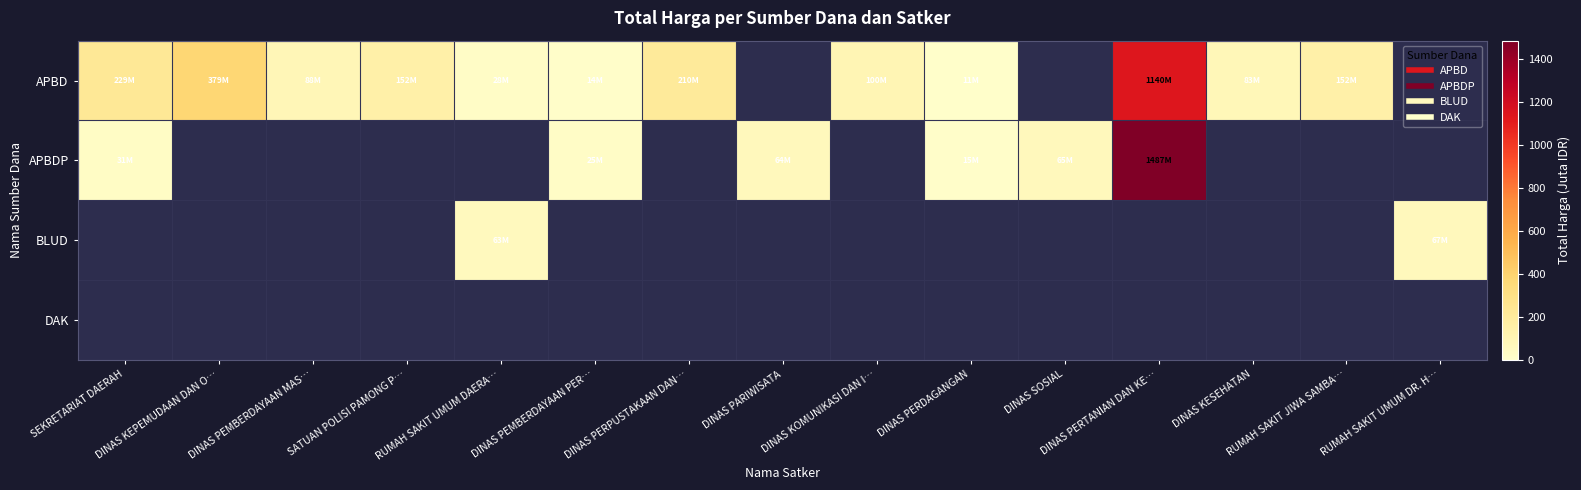

Reading right to left, what are all the values shown in this chart?

APBD: RUMAH SAKIT UMUM DR. H…=0.0	RUMAH SAKIT JIWA SAMBA…=152.3	DINAS KESEHATAN=83.1	DINAS PERTANIAN DAN KE…=1139.6	DINAS SOSIAL=0.0	DINAS PERDAGANGAN=11.1	DINAS KOMUNIKASI DAN I…=100.0	DINAS PARIWISATA=0.0	DINAS PERPUSTAKAAN DAN…=210.1	DINAS PEMBERDAYAAN PER…=14.4	RUMAH SAKIT UMUM DAERA…=27.8	SATUAN POLISI PAMONG P…=152.5	DINAS PEMBERDAYAAN MAS…=87.9	DINAS KEPEMUDAAN DAN O…=379.1	SEKRETARIAT DAERAH=228.8
APBDP: RUMAH SAKIT UMUM DR. H…=0.0	RUMAH SAKIT JIWA SAMBA…=0.0	DINAS KESEHATAN=0.0	DINAS PERTANIAN DAN KE…=1486.8	DINAS SOSIAL=65.0	DINAS PERDAGANGAN=14.8	DINAS KOMUNIKASI DAN I…=0.0	DINAS PARIWISATA=64.5	DINAS PERPUSTAKAAN DAN…=0.0	DINAS PEMBERDAYAAN PER…=25.2	RUMAH SAKIT UMUM DAERA…=0.0	SATUAN POLISI PAMONG P…=0.0	DINAS PEMBERDAYAAN MAS…=0.0	DINAS KEPEMUDAAN DAN O…=0.0	SEKRETARIAT DAERAH=30.8
BLUD: RUMAH SAKIT UMUM DR. H…=66.9	RUMAH SAKIT JIWA SAMBA…=0.0	DINAS KESEHATAN=0.0	DINAS PERTANIAN DAN KE…=0.0	DINAS SOSIAL=0.0	DINAS PERDAGANGAN=0.0	DINAS KOMUNIKASI DAN I…=0.0	DINAS PARIWISATA=0.0	DINAS PERPUSTAKAAN DAN…=0.0	DINAS PEMBERDAYAAN PER…=0.0	RUMAH SAKIT UMUM DAERA…=62.9	SATUAN POLISI PAMONG P…=0.0	DINAS PEMBERDAYAAN MAS…=0.0	DINAS KEPEMUDAAN DAN O…=0.0	SEKRETARIAT DAERAH=0.0
DAK: RUMAH SAKIT UMUM DR. H…=0.0	RUMAH SAKIT JIWA SAMBA…=0.0	DINAS KESEHATAN=0.0	DINAS PERTANIAN DAN KE…=0.0	DINAS SOSIAL=0.0	DINAS PERDAGANGAN=0.0	DINAS KOMUNIKASI DAN I…=0.0	DINAS PARIWISATA=0.0	DINAS PERPUSTAKAAN DAN…=0.0	DINAS PEMBERDAYAAN PER…=0.0	RUMAH SAKIT UMUM DAERA…=0.0	SATUAN POLISI PAMONG P…=0.0	DINAS PEMBERDAYAAN MAS…=0.0	DINAS KEPEMUDAAN DAN O…=0.0	SEKRETARIAT DAERAH=0.0